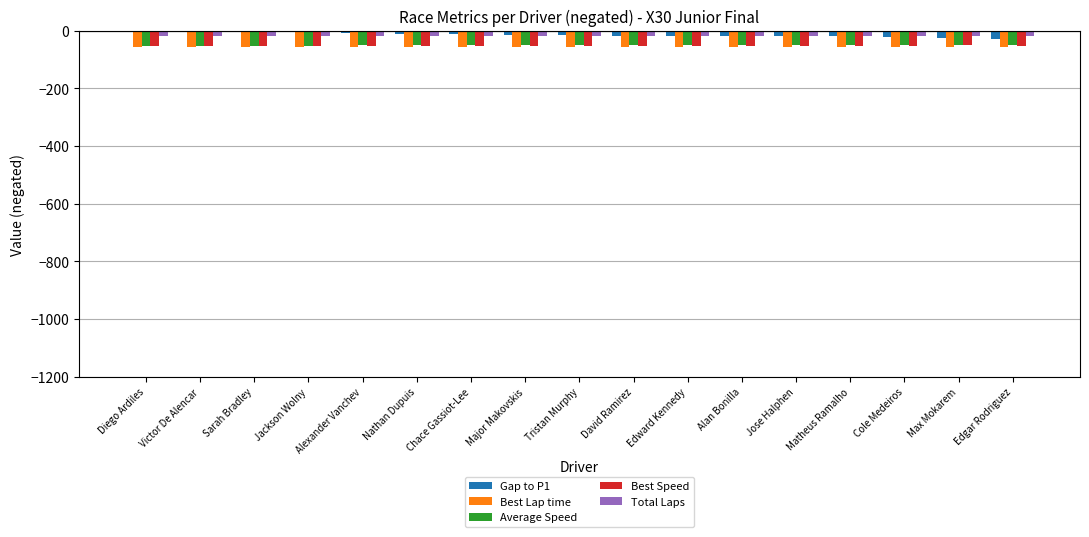

How many groups of bars are there?

17